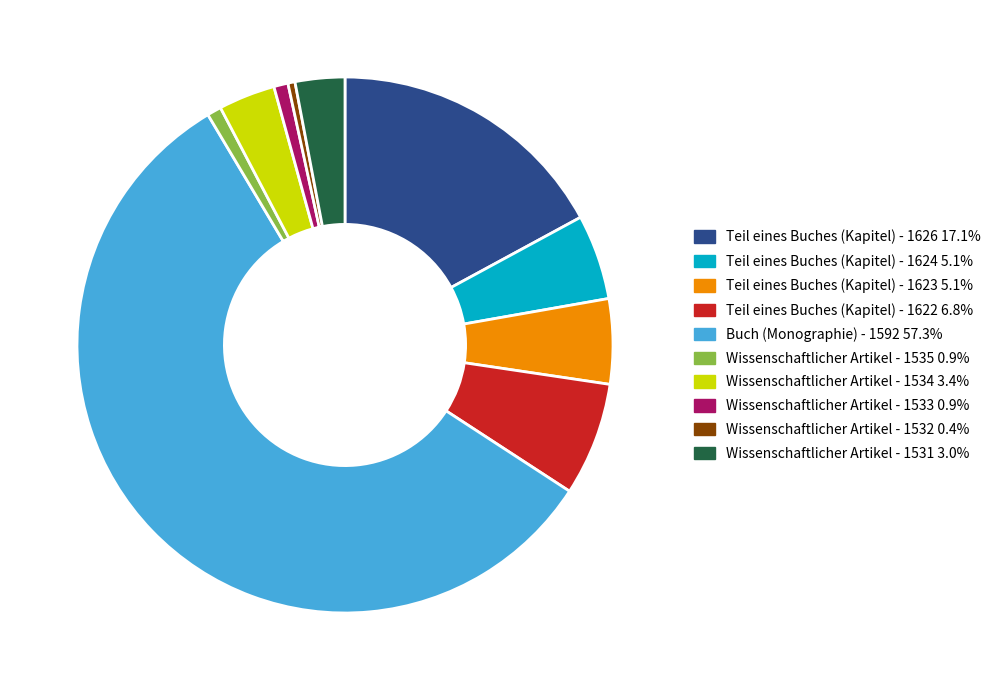

Between Wissenschaftlicher Artikel - 1533 and Teil eines Buches (Kapitel) - 1623, which is larger?

Teil eines Buches (Kapitel) - 1623